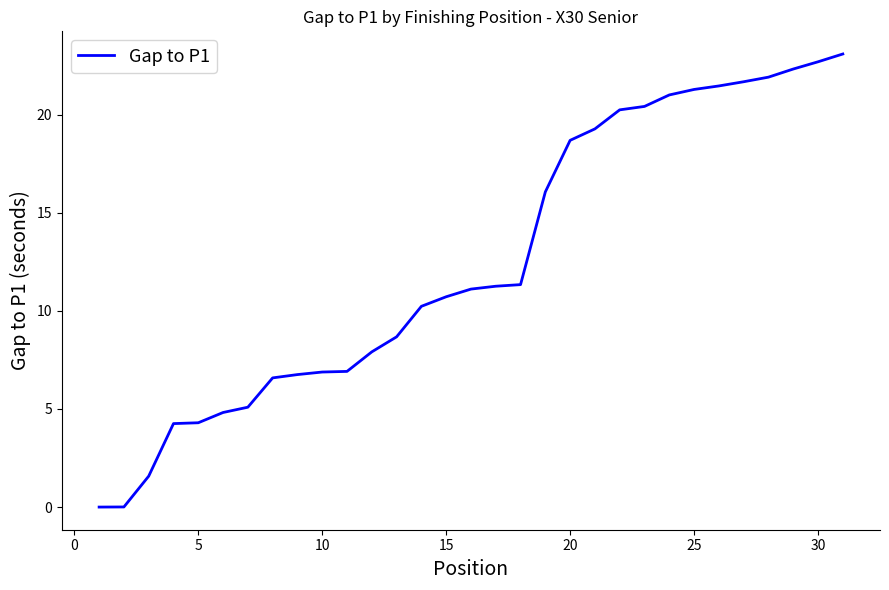

What is the difference between the maximum and minimum values?

23.1